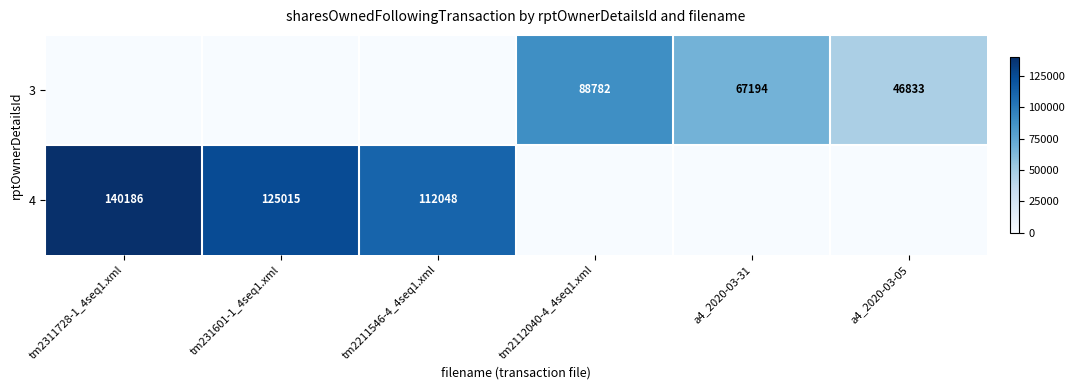

Is the value of 3 at a4_2020-03-31 greater than the value of 4 at tm2211546-4_4seq1.xml?

No